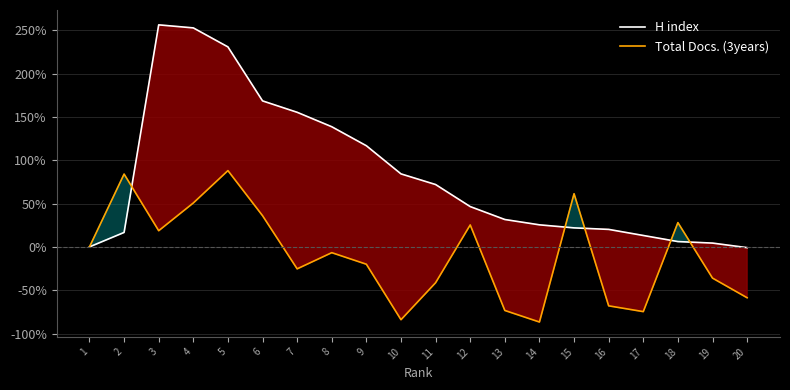

At which category does the chart reach its peak across all series?

3